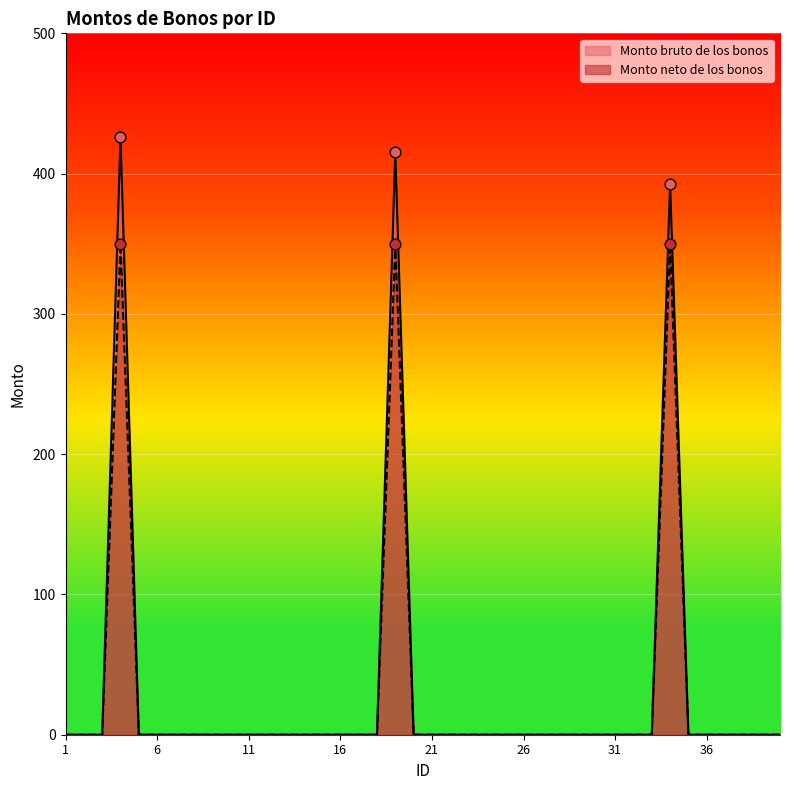

What are all the series names shown in the legend?

Monto bruto de los bonos, Monto neto de los bonos